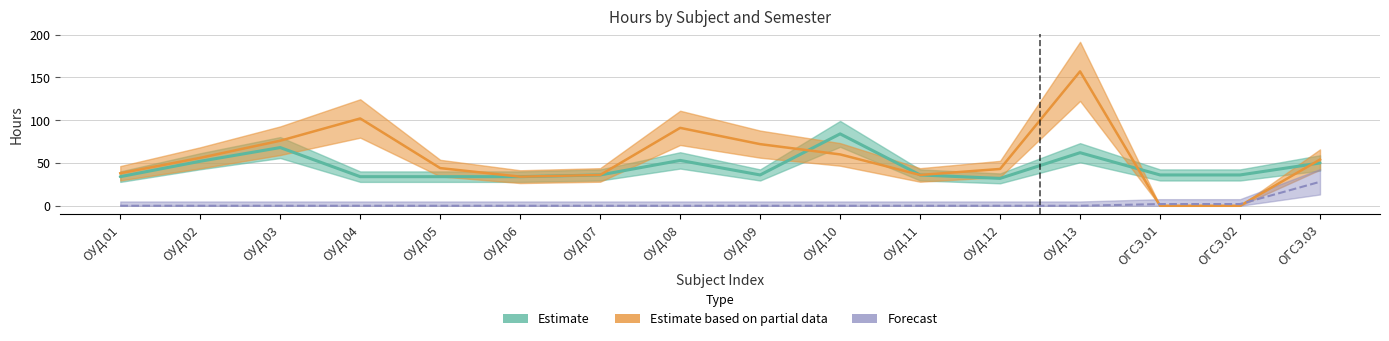

Is this an area chart (filled region under the line)?

No